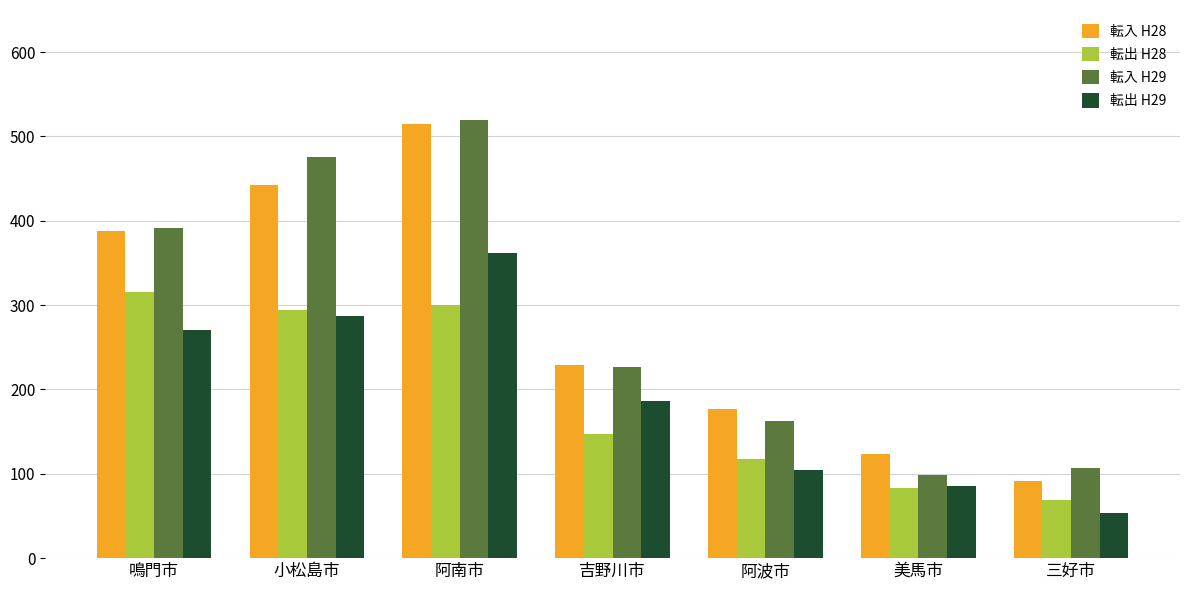

Read the 転出 H29 value at 三好市, to the nearest 10.

50